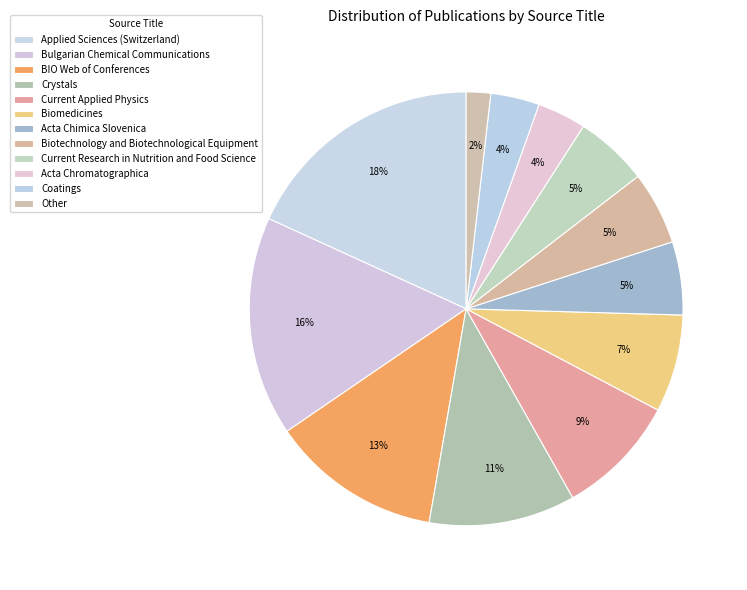

To the nearest percent, what is the combined percentage of Coatings and Applied Sciences (Switzerland)?

22%